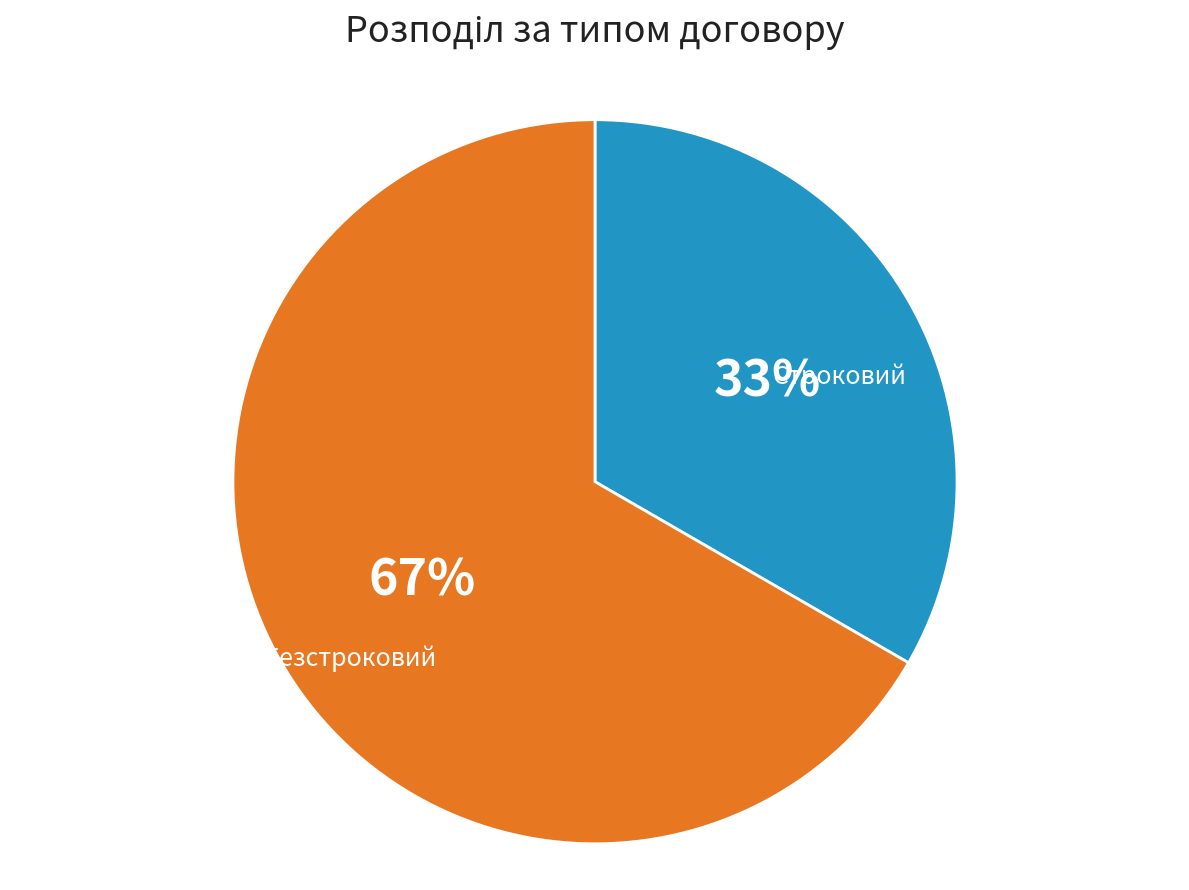

To the nearest percent, what is the combined percentage of Безстроковий and Строковий?

100%